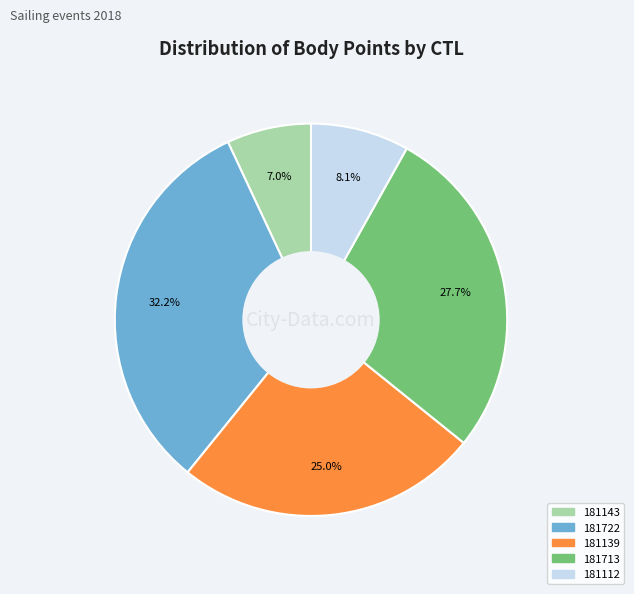

Is there any slice that represents more than half of the pie?

No